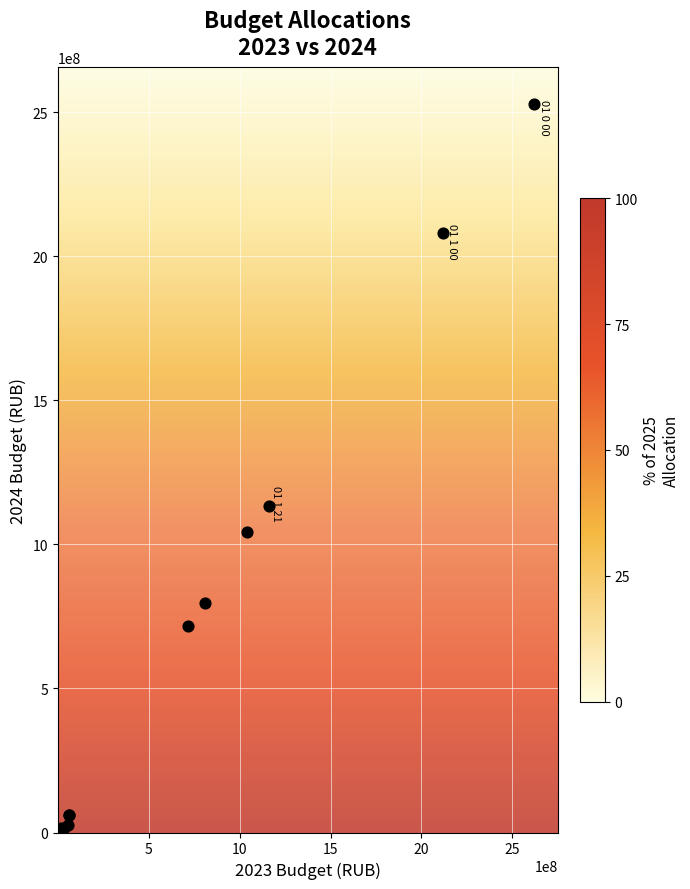

What Y value in the scatter plot is closest to 1264046391?

1134207078.8